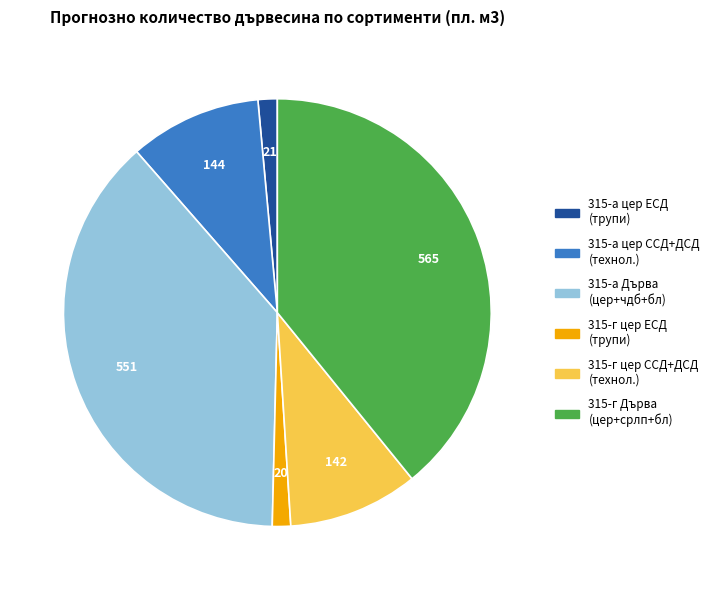

Is there a majority slice in this chart?

No